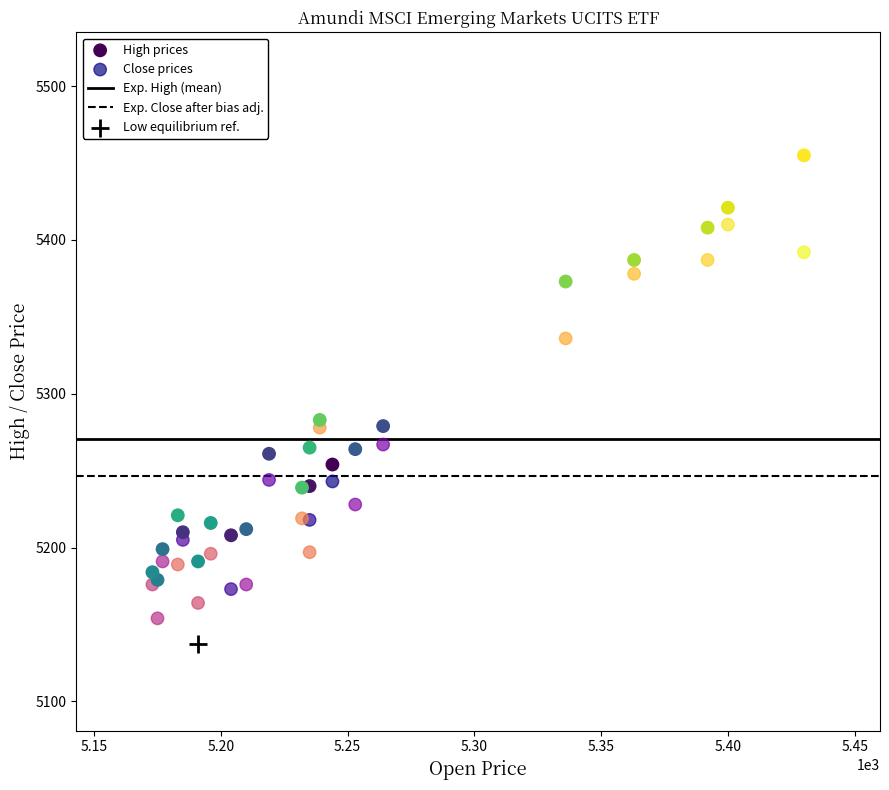

Which series contains the highest Y value?

High prices